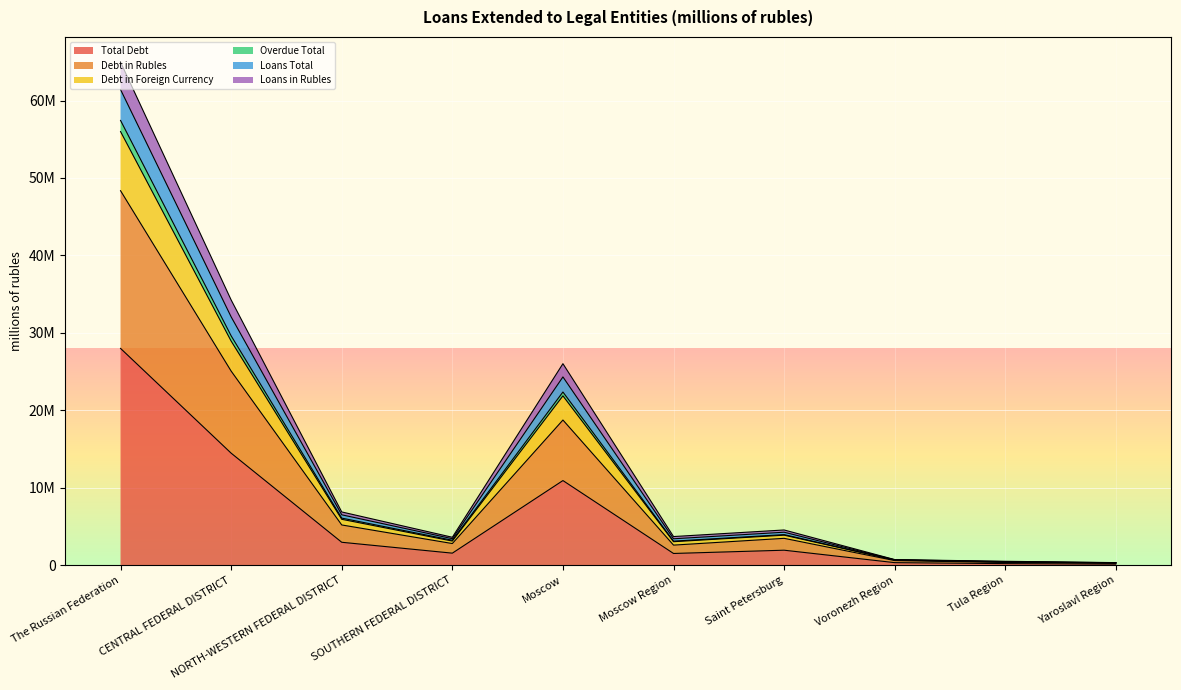

Where is the first local maximum for Loans Total?

Moscow